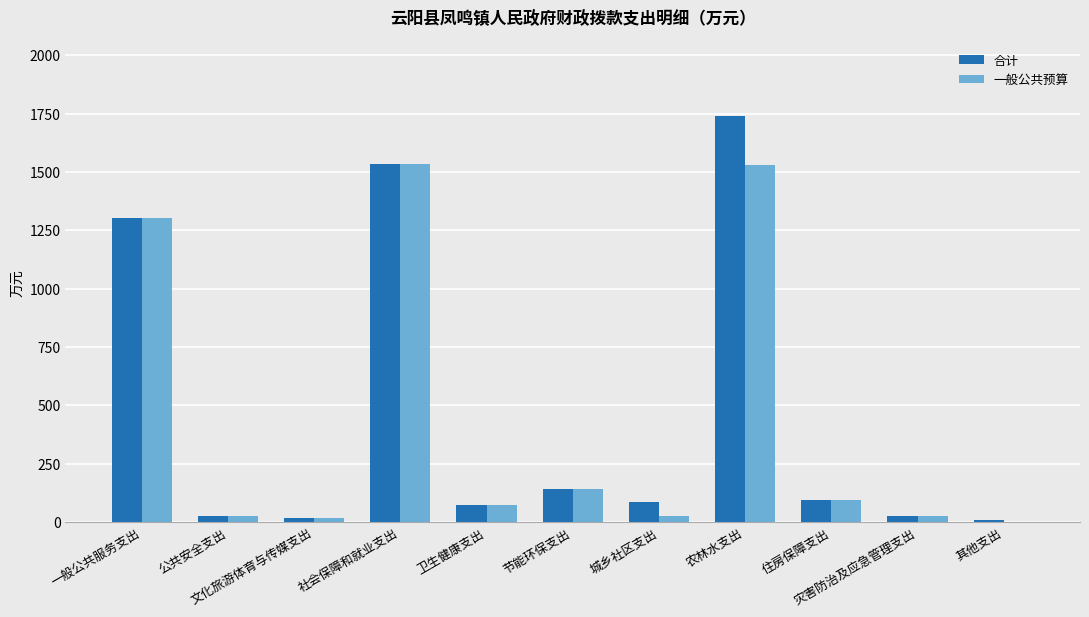

What is the maximum value for 一般公共预算?

1535.5